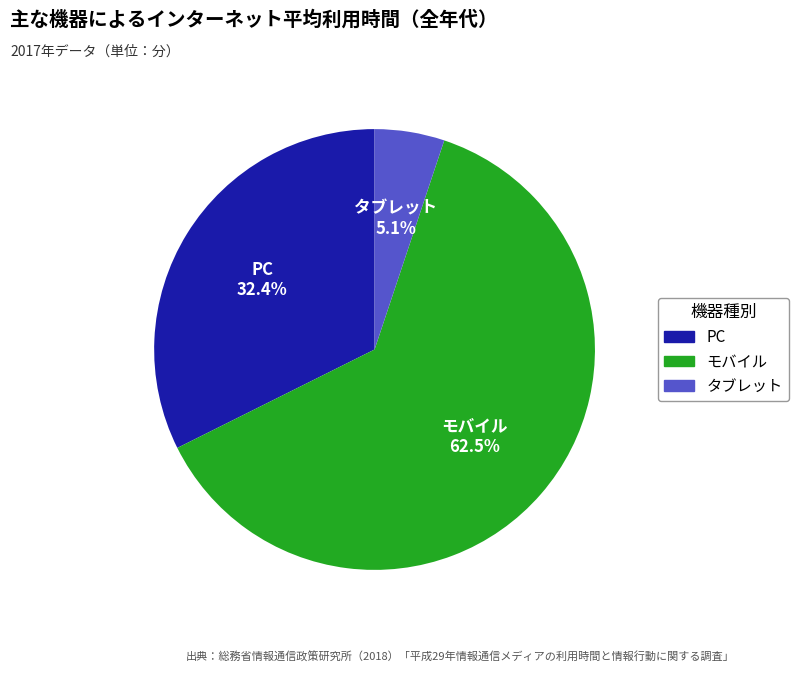

Count the number of slices in the pie.

3